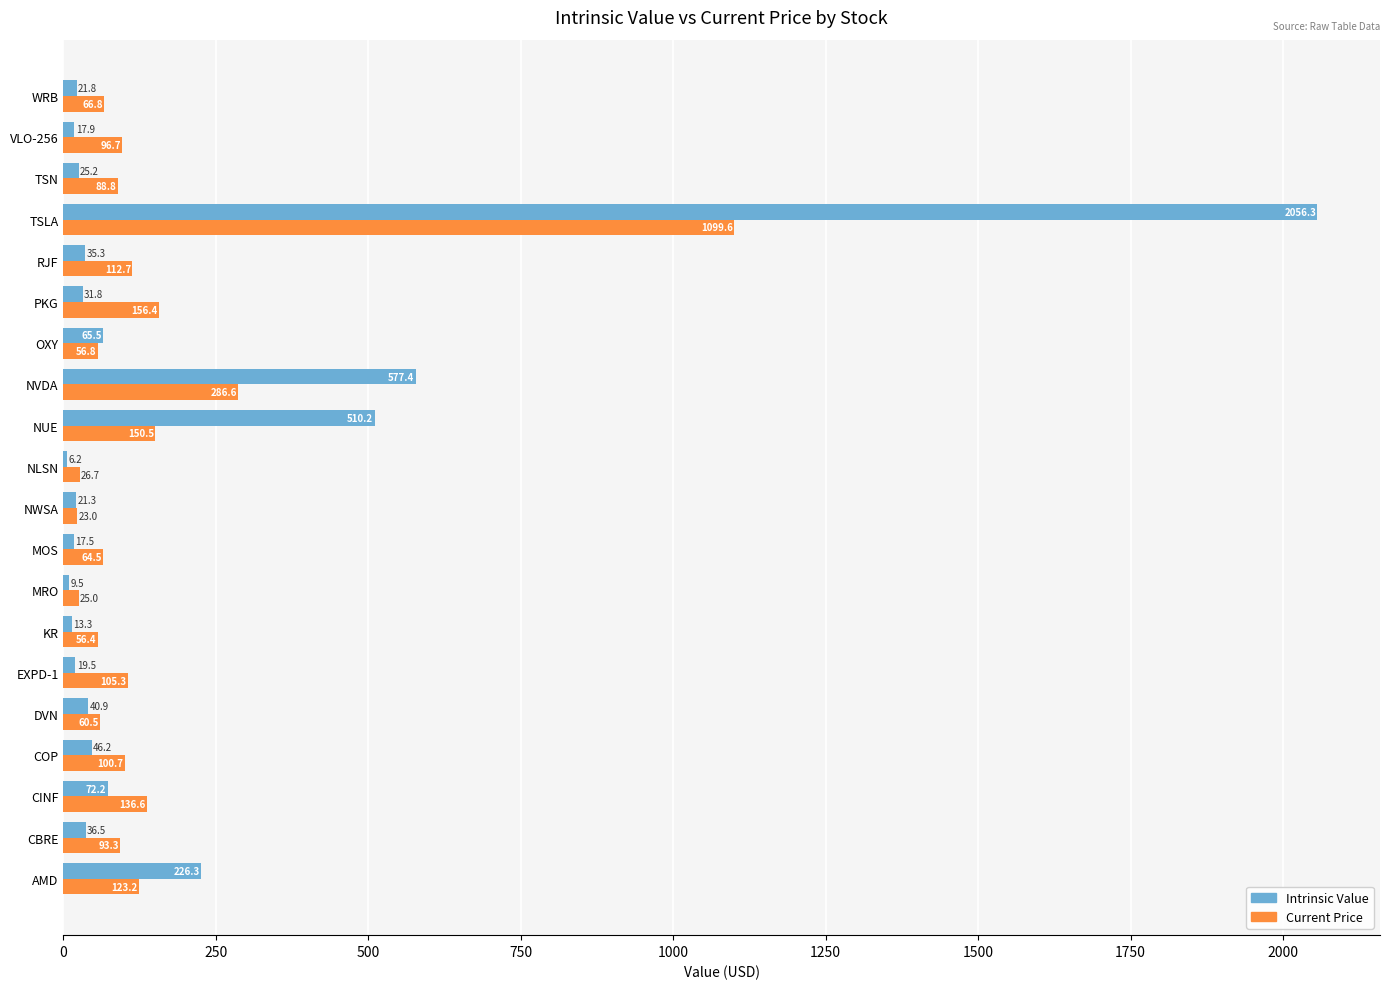

What is the sum of the Current Price values at DVN and NWSA?

83.5